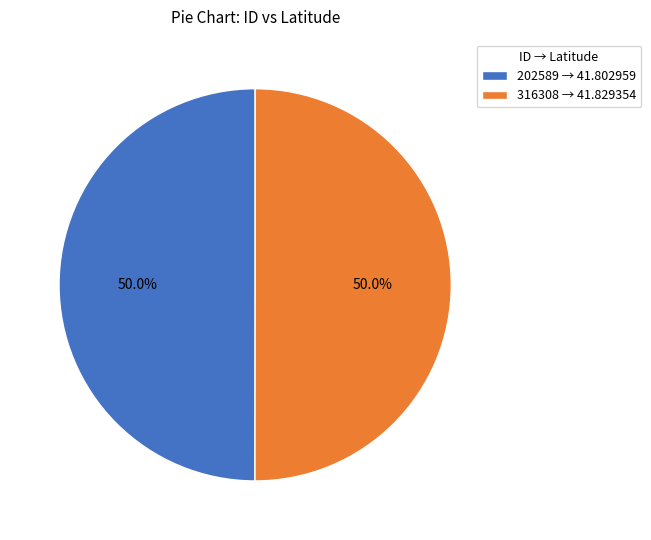

Approximately how many times larger is the value at 202589 → 41.802959 compared to 316308 → 41.829354?

1.0